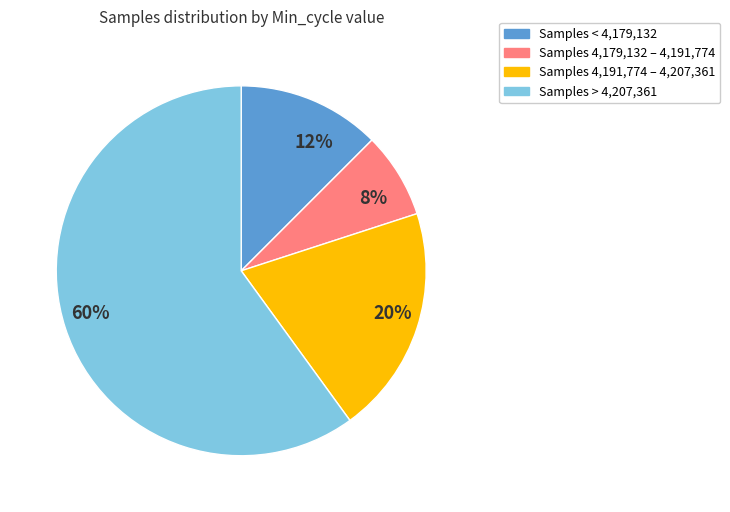

Between Samples < 4,179,132 and Samples > 4,207,361, which is larger?

Samples > 4,207,361